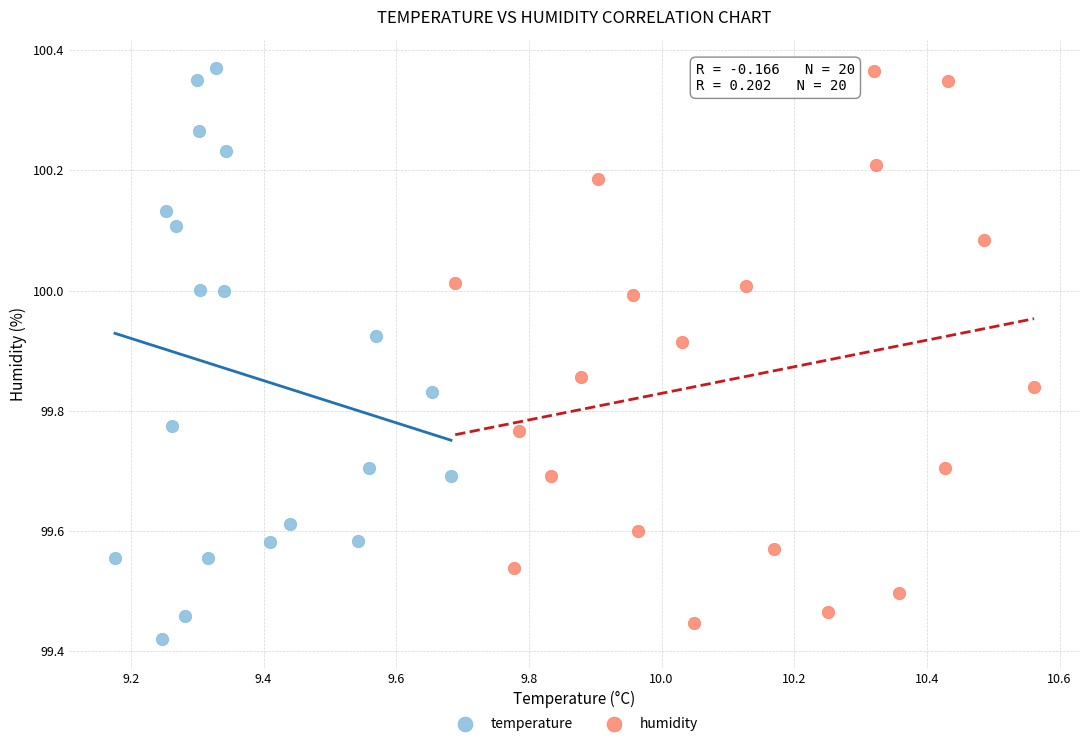

What are all the series names shown in the legend?

temperature, humidity